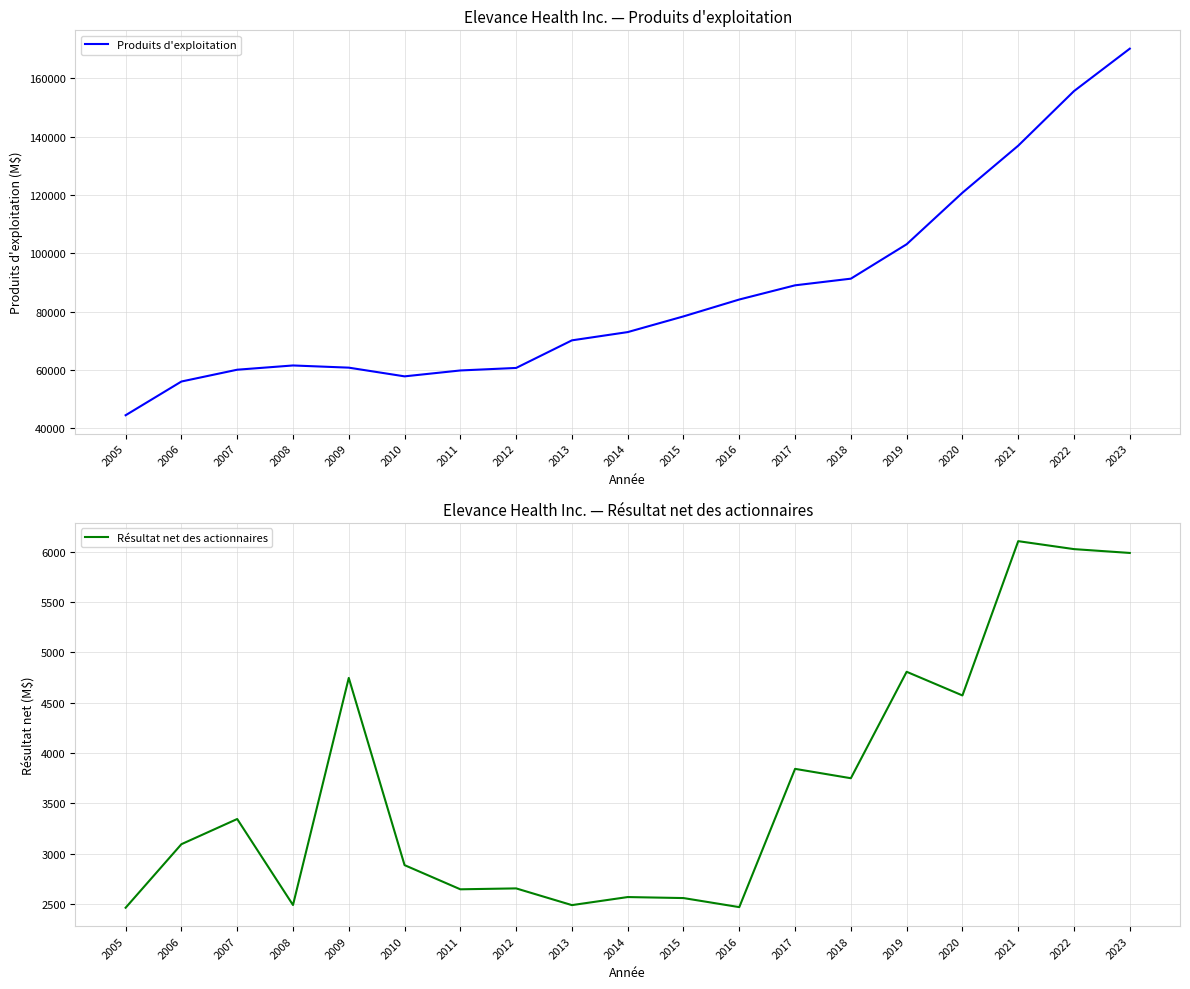

True or false: Produits d'exploitation and Résultat net des actionnaires intersect in this chart.

False